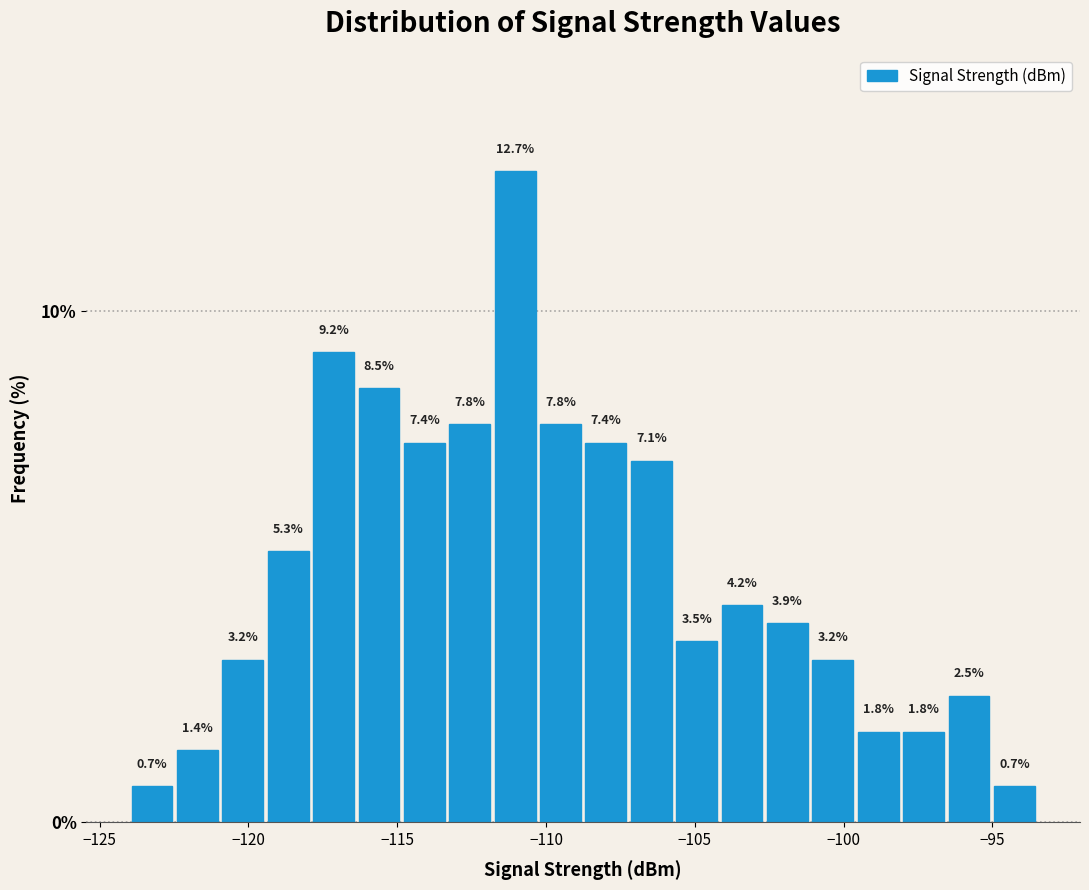

Around what value on the x-axis is the tallest bar? Give the approximate position of its centre, as read against the axis.

-111.0